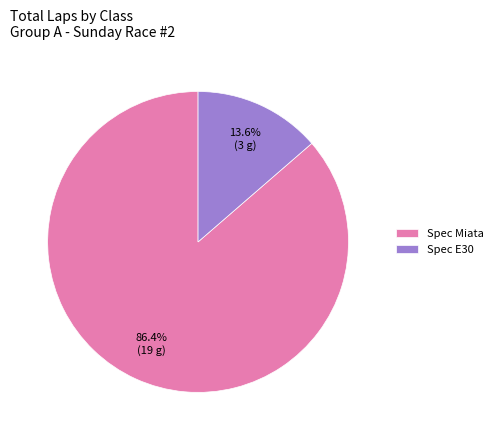

How many segments does this pie chart have?

2